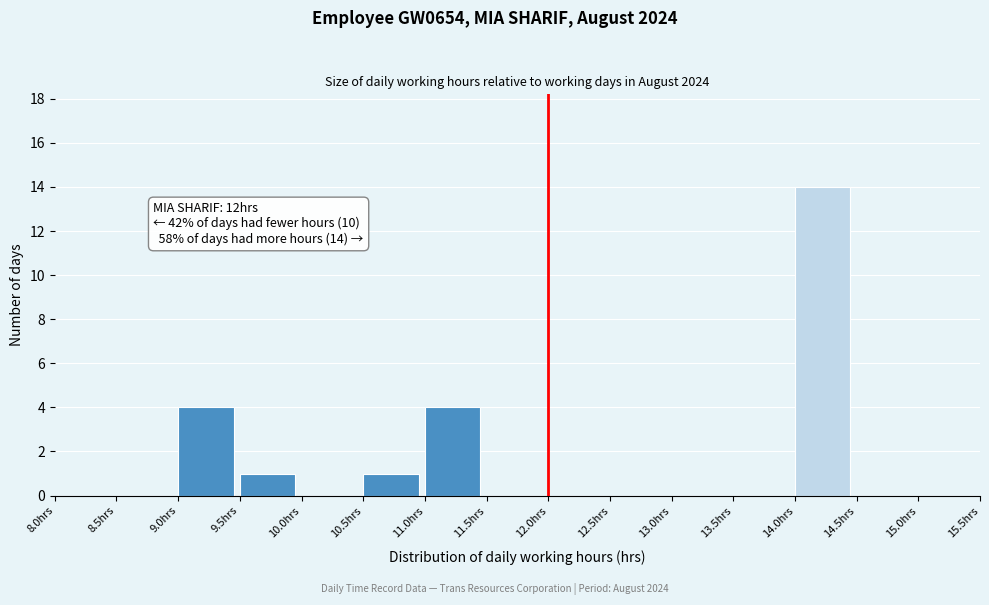

Which range on the x-axis has the tallest bar?

14.0 to 14.5